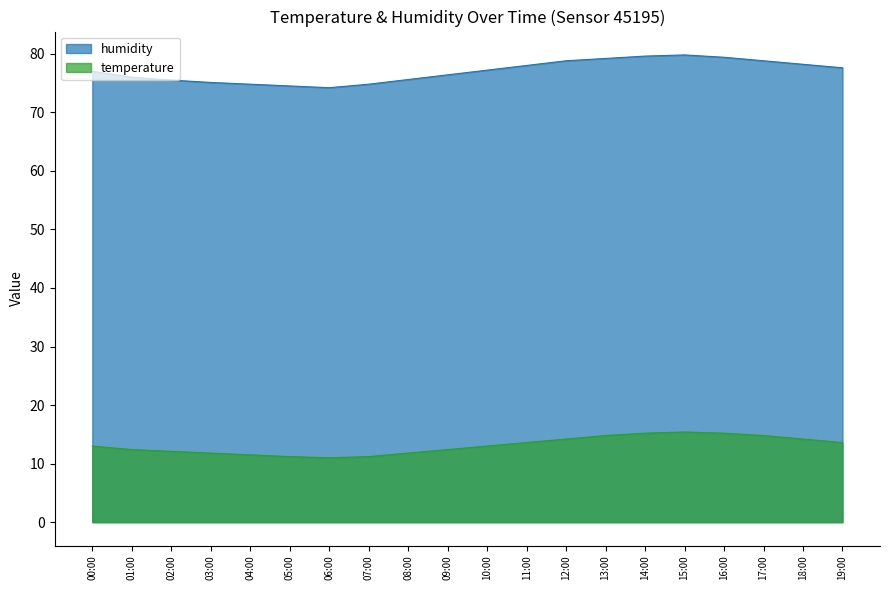

What is the approximate value of humidity at 02:00?

75.5